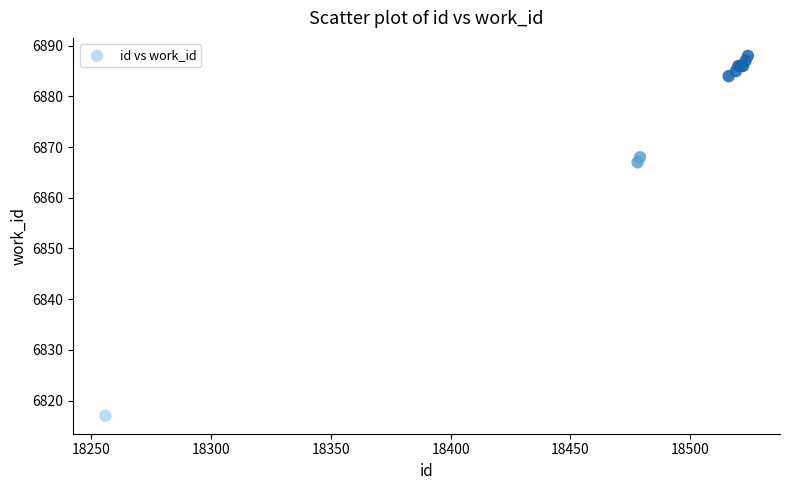

What Y value in the scatter plot is closest to 6852?

6867